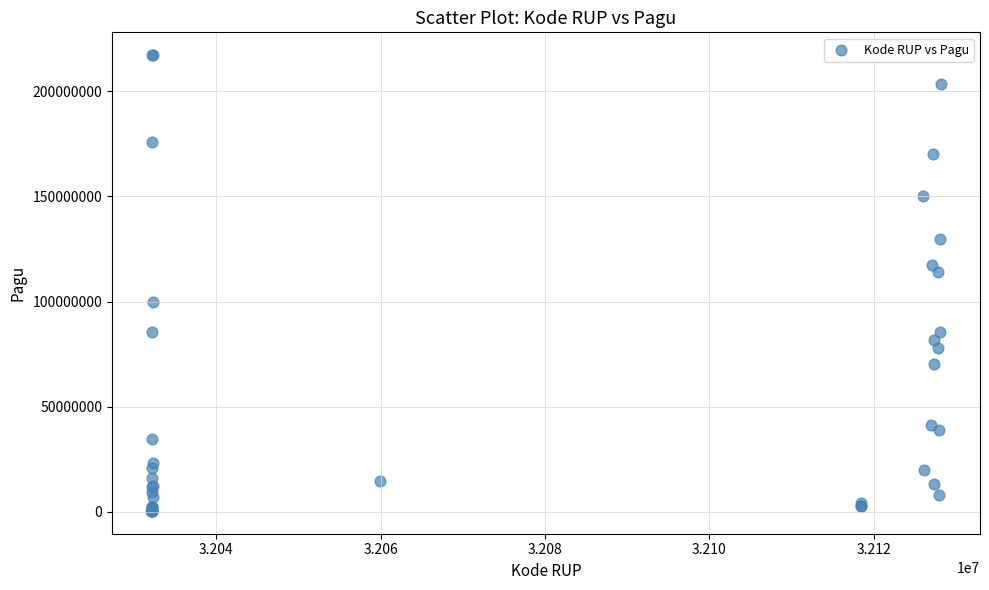

What Y value in the scatter plot is closest to 108830000?

114296000